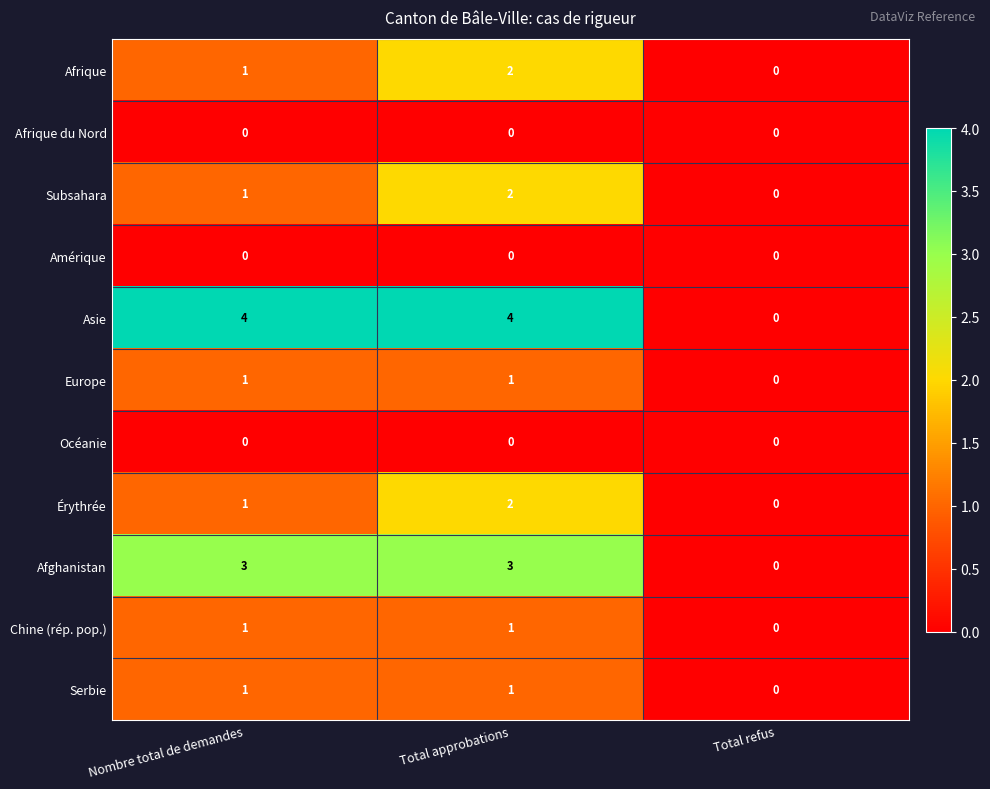

Is it true that Afrique equals 0 at Total refus?

True